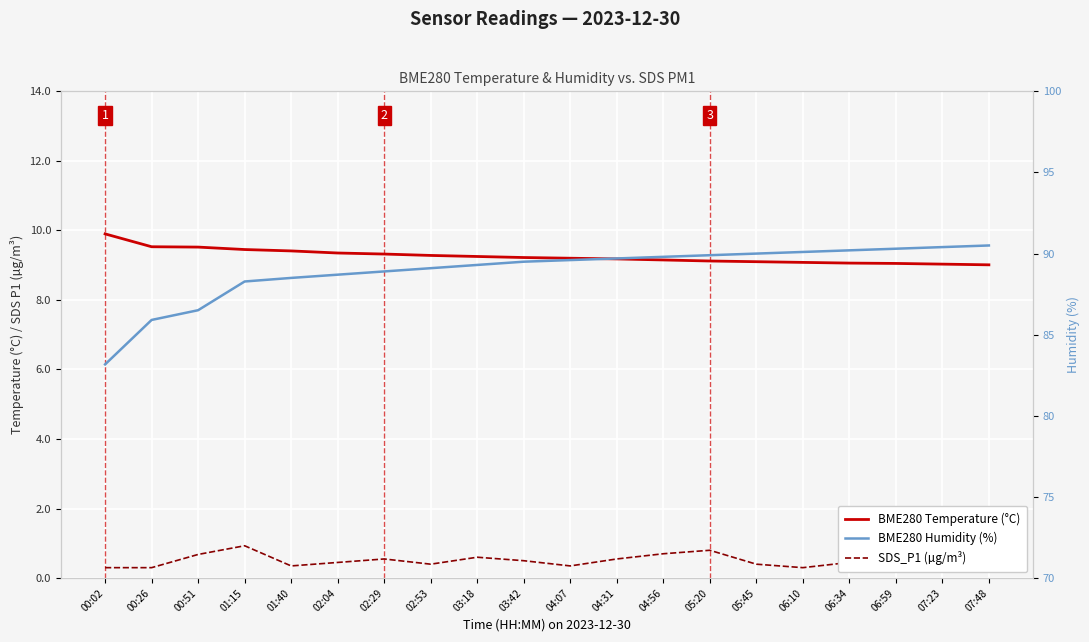

Read the BME280 Temperature (°C) value at 00:26.

9.5